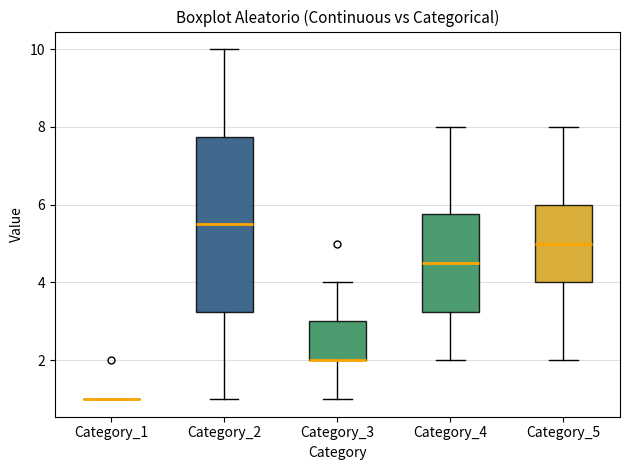

Where is the upper edge of the box for Category_2 on the y-axis? The values are not printed on the chart, so give them approximately, as read against the axis.

7.8